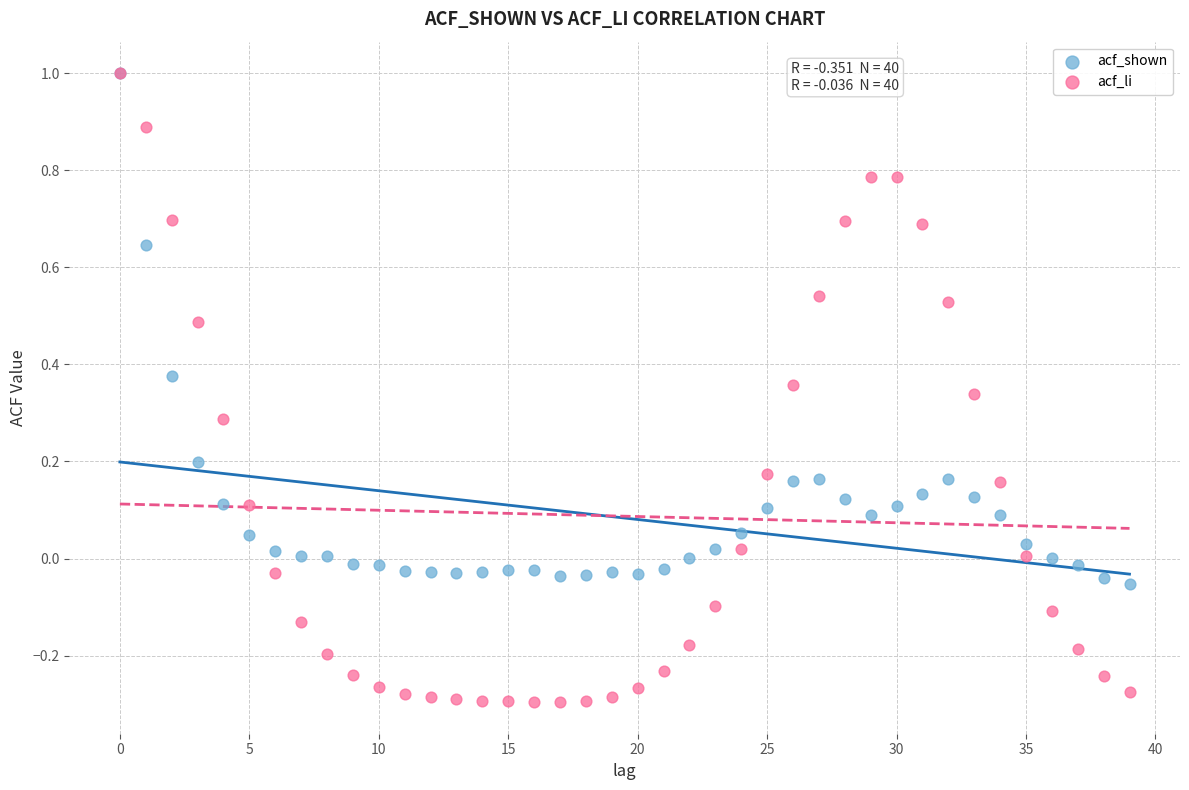

What are all the series names shown in the legend?

acf_shown, acf_li